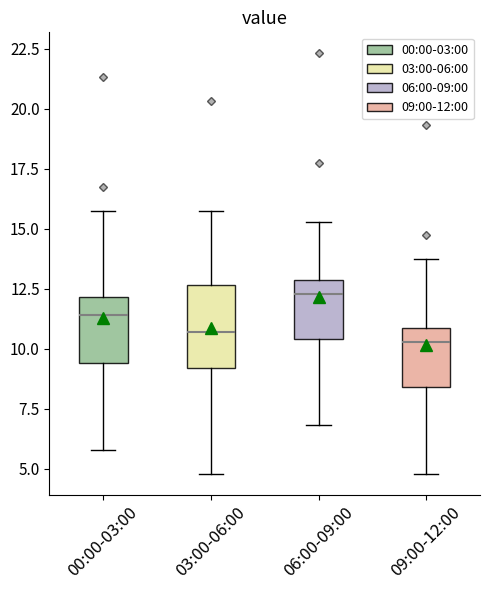

Where does the lower whisker of the box for 03:00-06:00 end on the y-axis? The values are not printed on the chart, so give them approximately, as read against the axis.

5.0